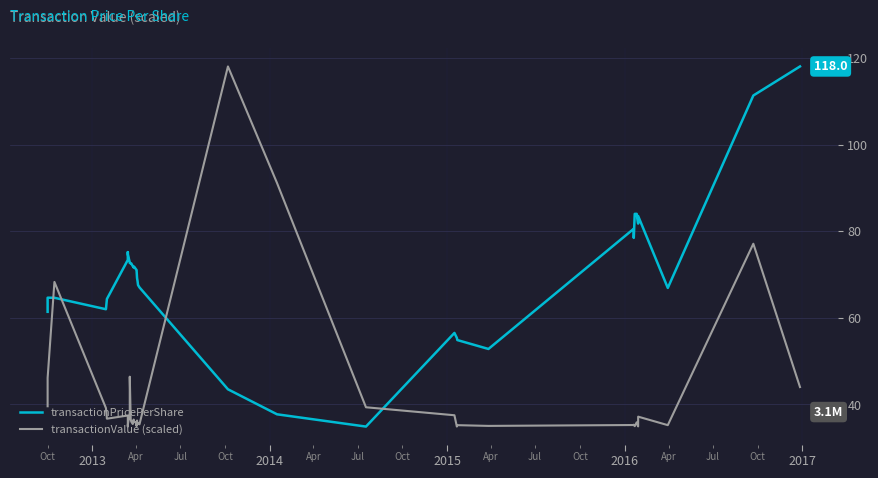

Between which two adjacent categories do transactionValue (scaled) and transactionPricePerShare first intersect?

2013 and 2014